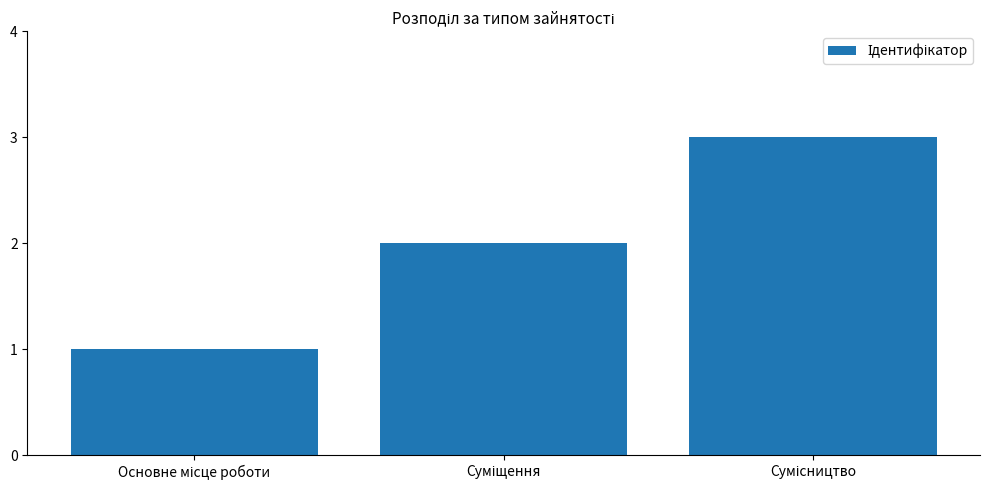

What is the greatest value displayed?

3